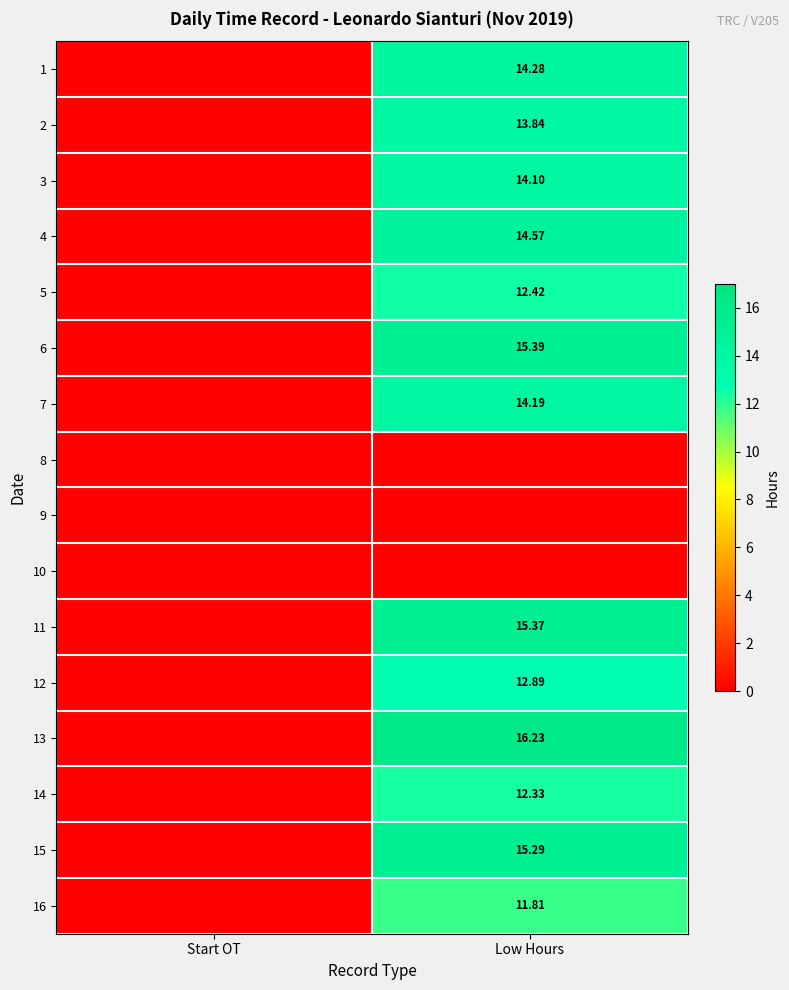

Which has a higher value, Start OT or Low Hours?

Low Hours